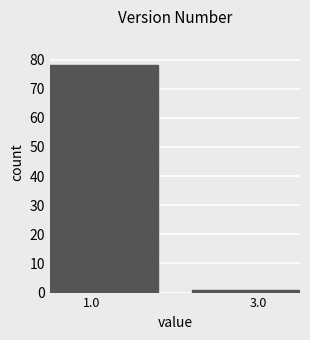

Reading left to right, extract all data points from this chart.

1.0=78	3.0=1